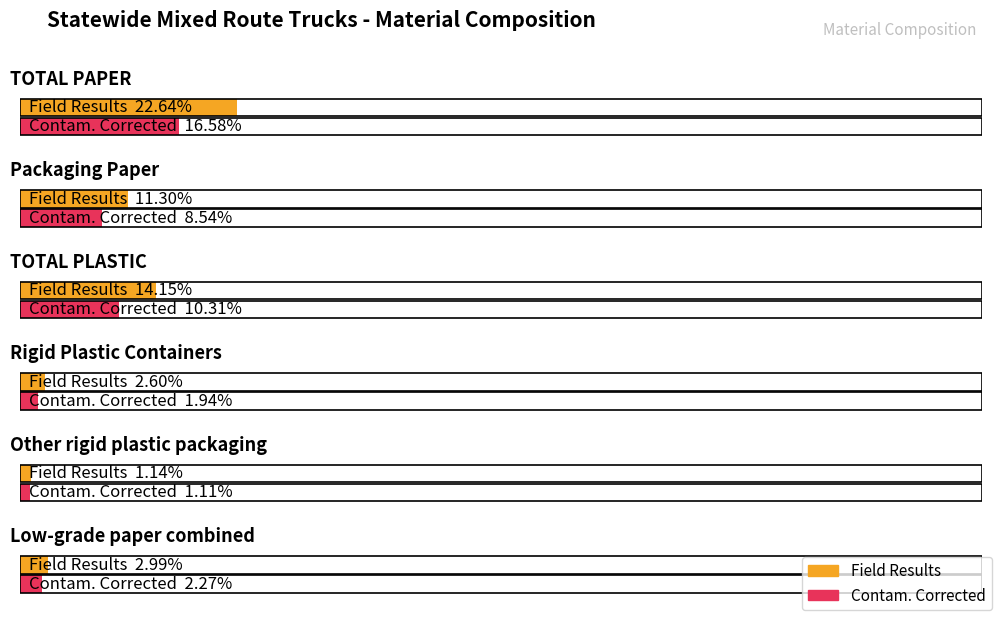

How many groups of bars are there?

6